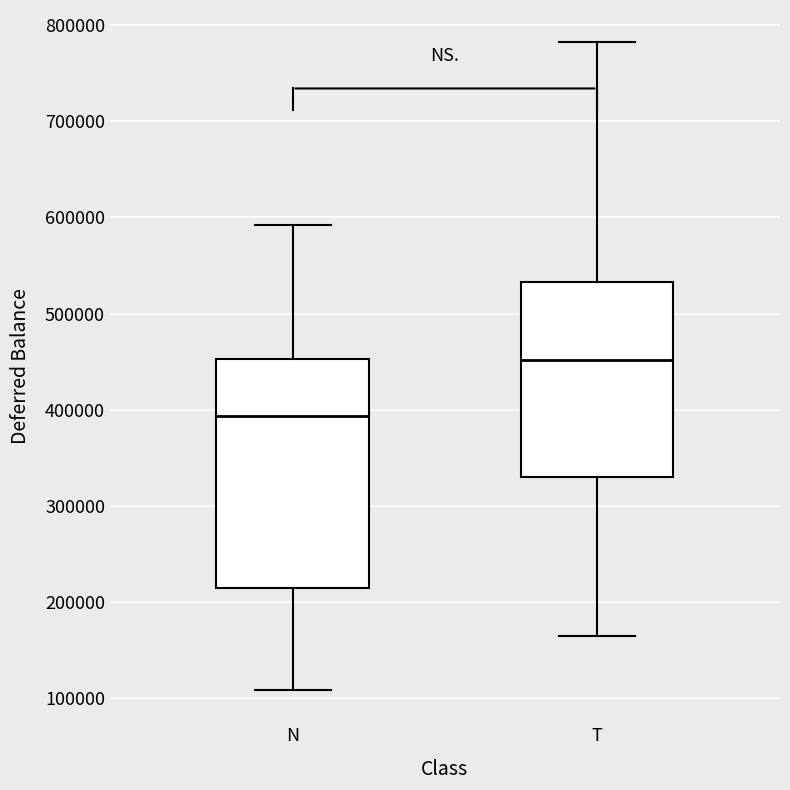

Comparing the boxes themselves (not the whiskers), which one is the tallest?

N